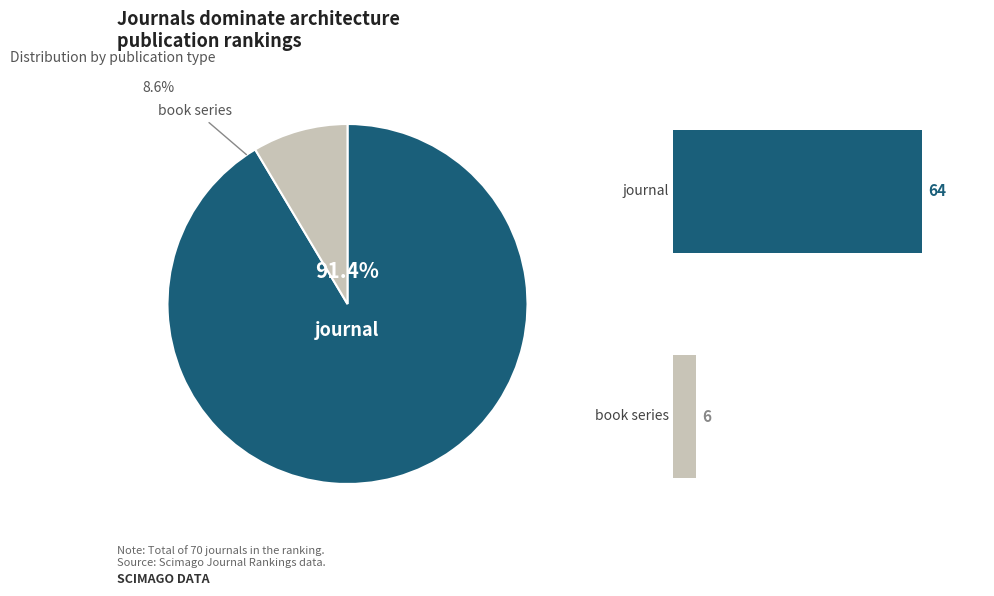

Which slice is the smallest?

book series